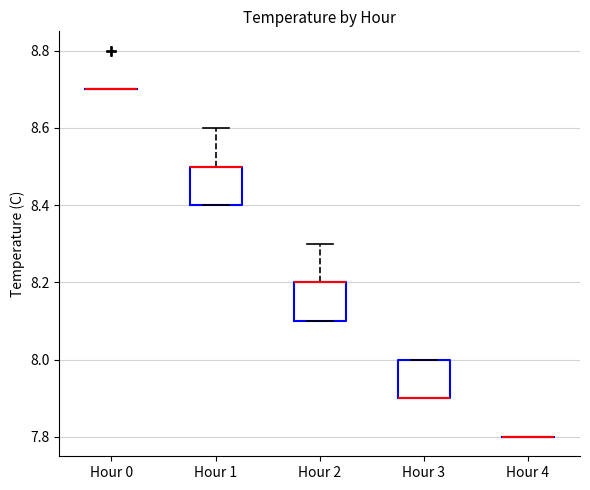

Where is the upper edge of the box for Hour 1 on the y-axis? The values are not printed on the chart, so give them approximately, as read against the axis.

8.5